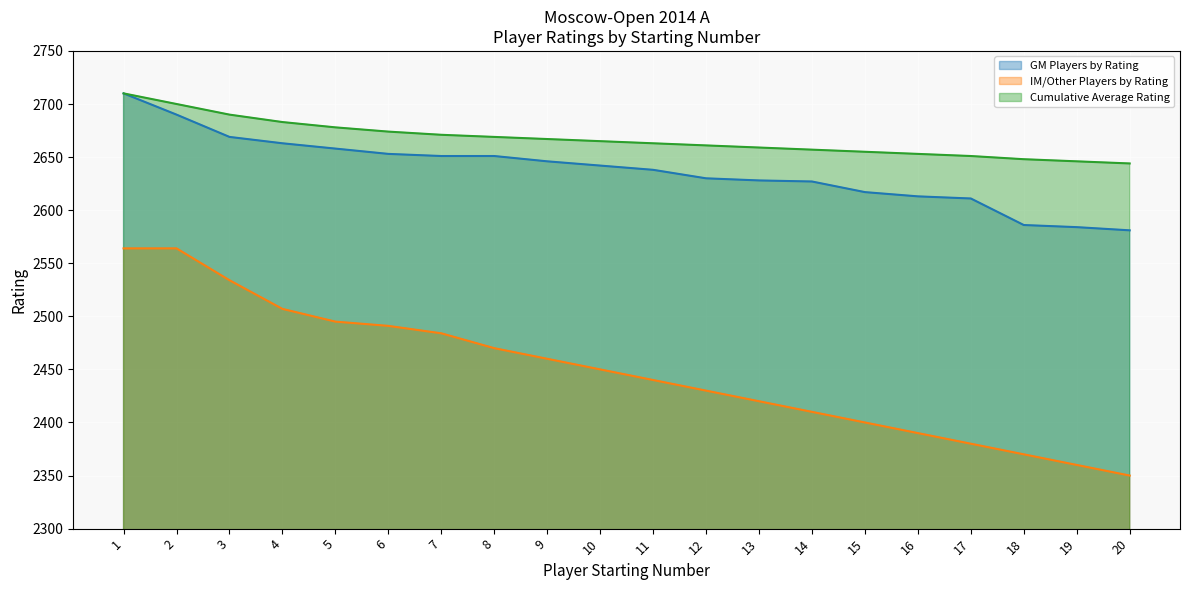

What is the value of the GM Players by Rating point at the 13th from the left?

2628